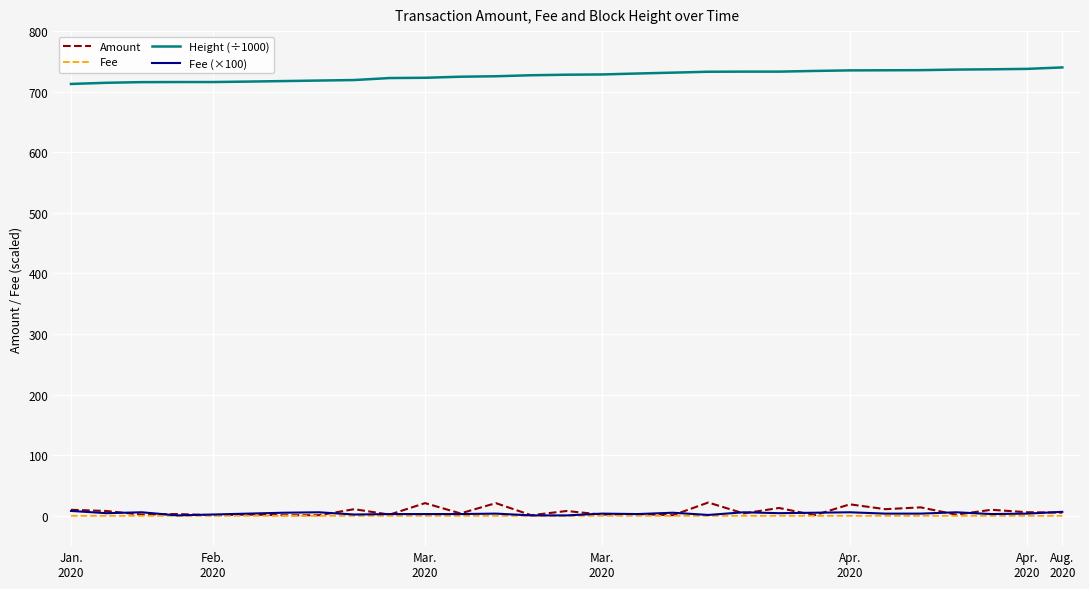

What is the greatest value displayed?

740.1